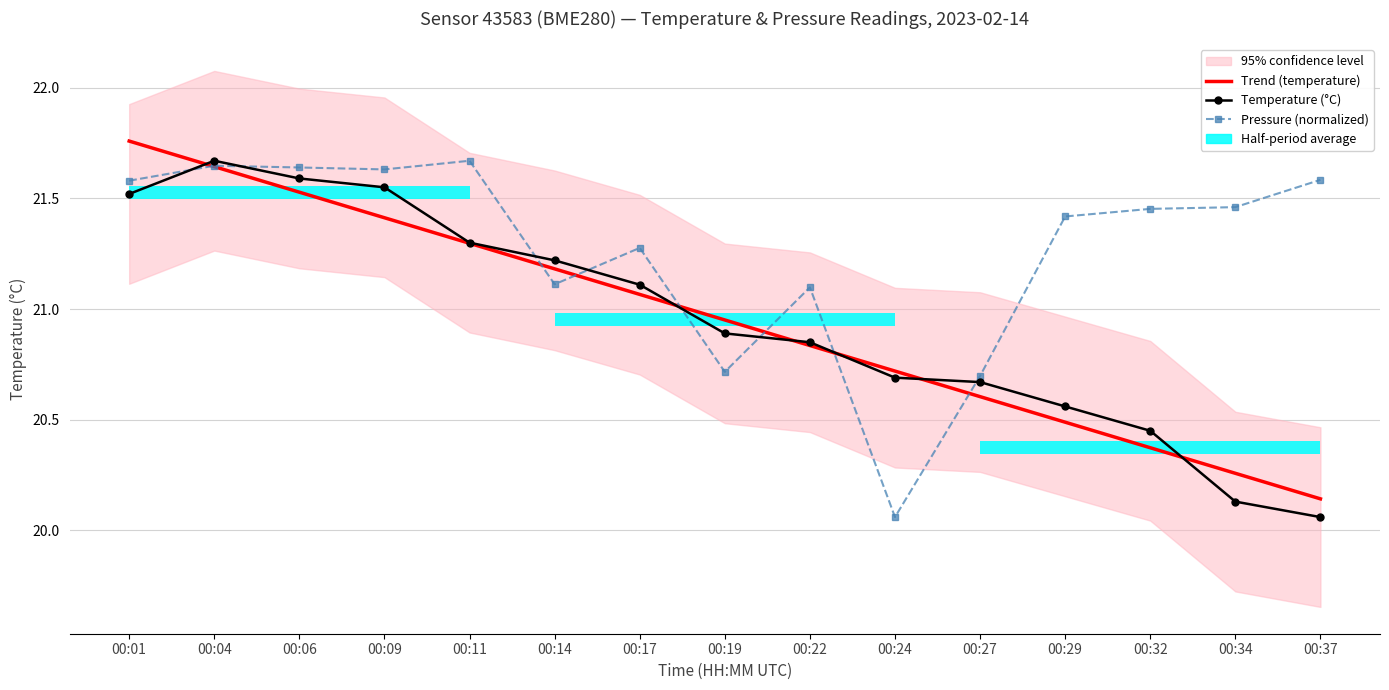

How many lines are shown in the chart?

3